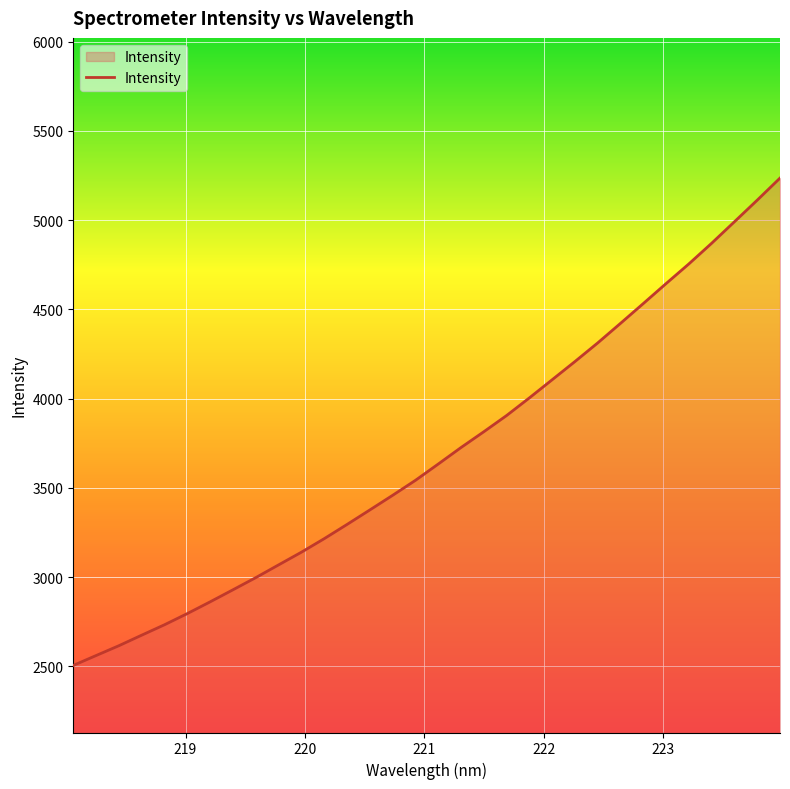

Reading right to left, transcribe all the data shown in this chart.

5235.5	5111.9	4991.0	4870.6	4755.0	4644.8	4532.9	4422.0	4312.4	4208.1	4106.1	4004.4	3905.5	3814.7	3726.2	3633.7	3542.4	3458.5	3376.5	3295.2	3215.6	3139.8	3068.7	2997.4	2929.2	2861.7	2796.0	2733.3	2674.9	2615.9	2560.7	2505.4